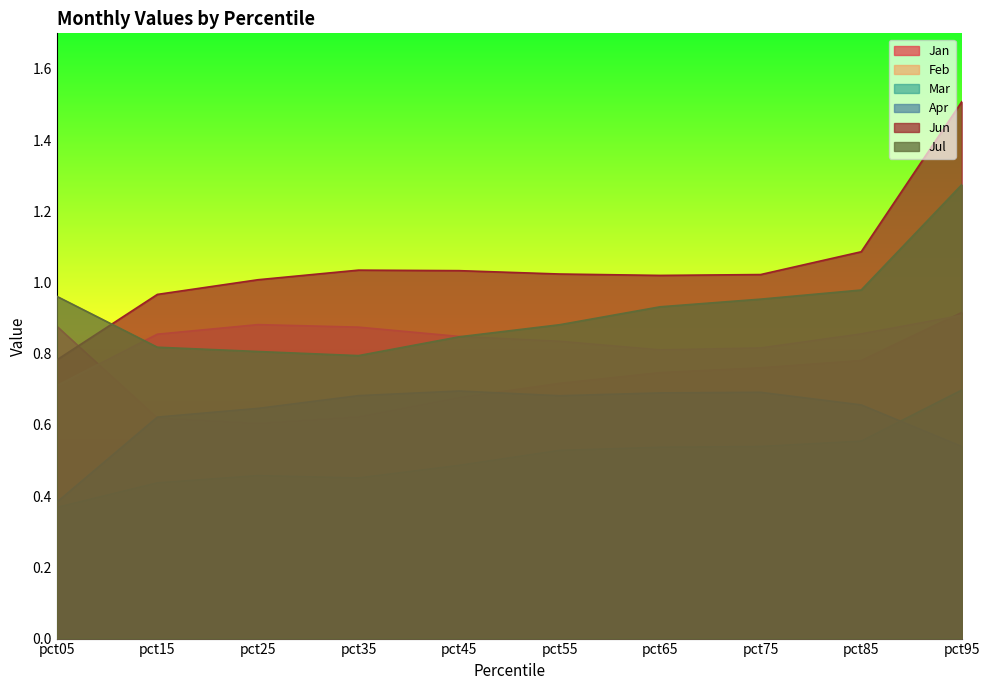

The value of Jul at pct05 is 1.0. True or false?

True